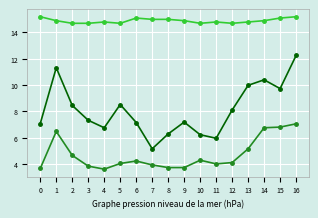

How many distinct data groups are displayed?

3